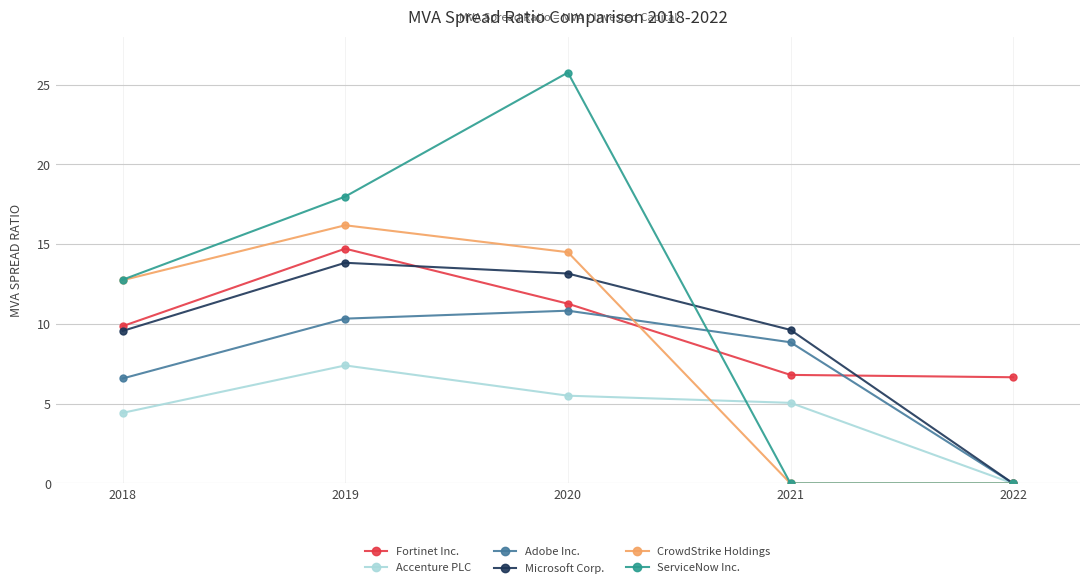

Where is the first local maximum for Fortinet Inc.?

2019